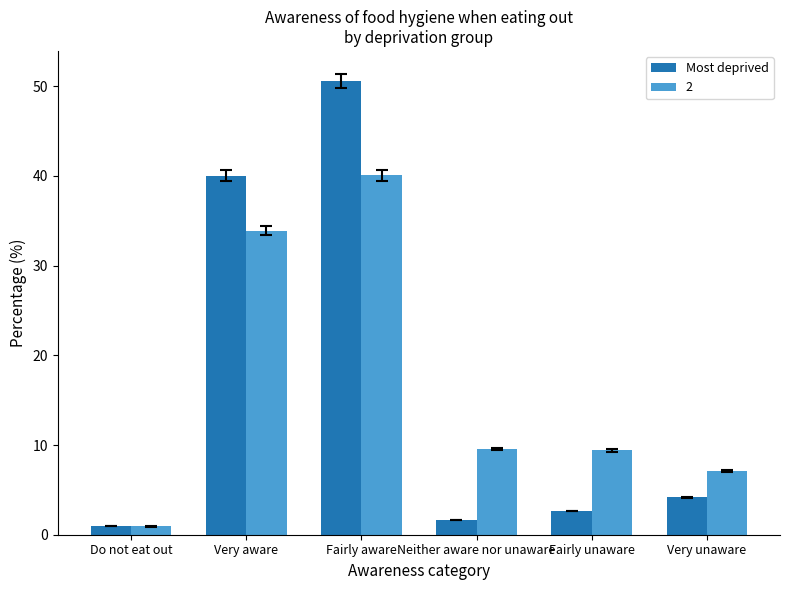

Rank the series by their maximum value, from lowest to highest.

2, Most deprived